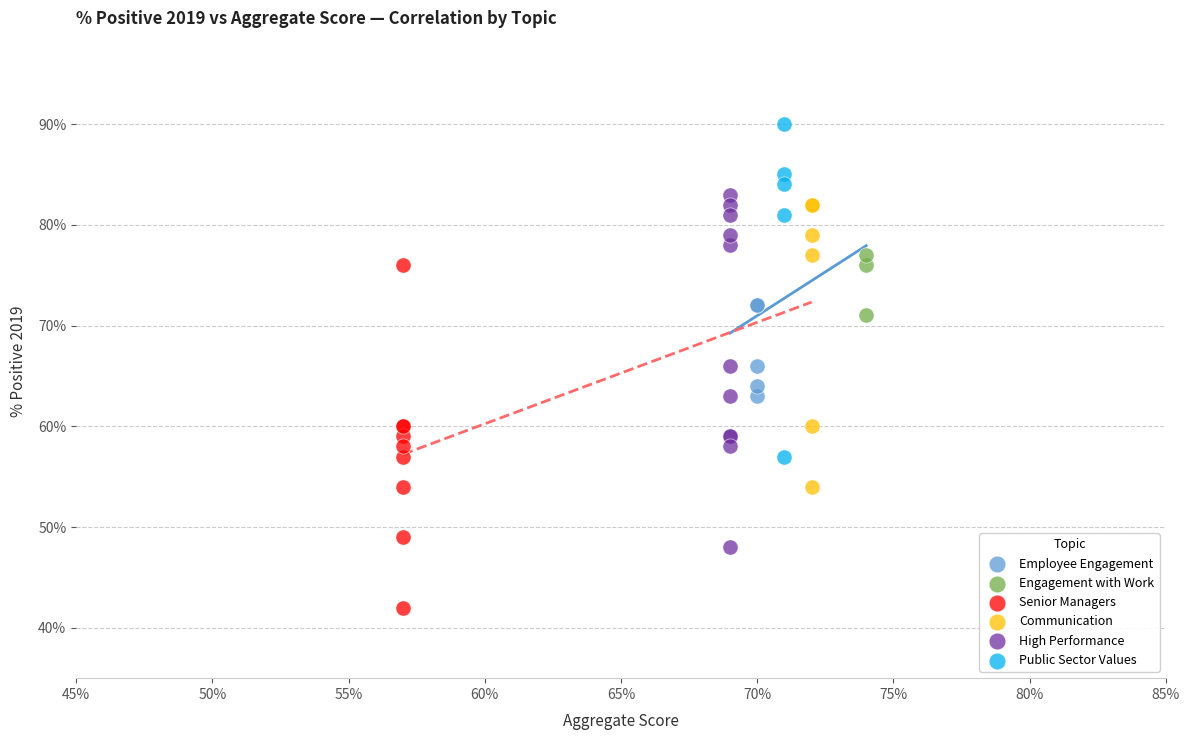

What are all the series names shown in the legend?

Employee Engagement, Engagement with Work, Senior Managers, Communication, High Performance, Public Sector Values